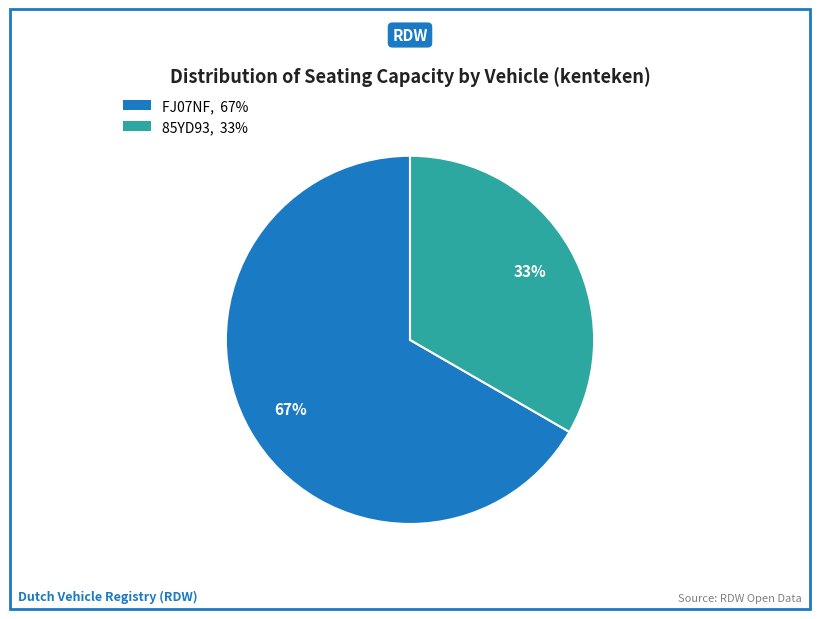

Rank the categories by value from highest to lowest.

FJ07NF, 85YD93